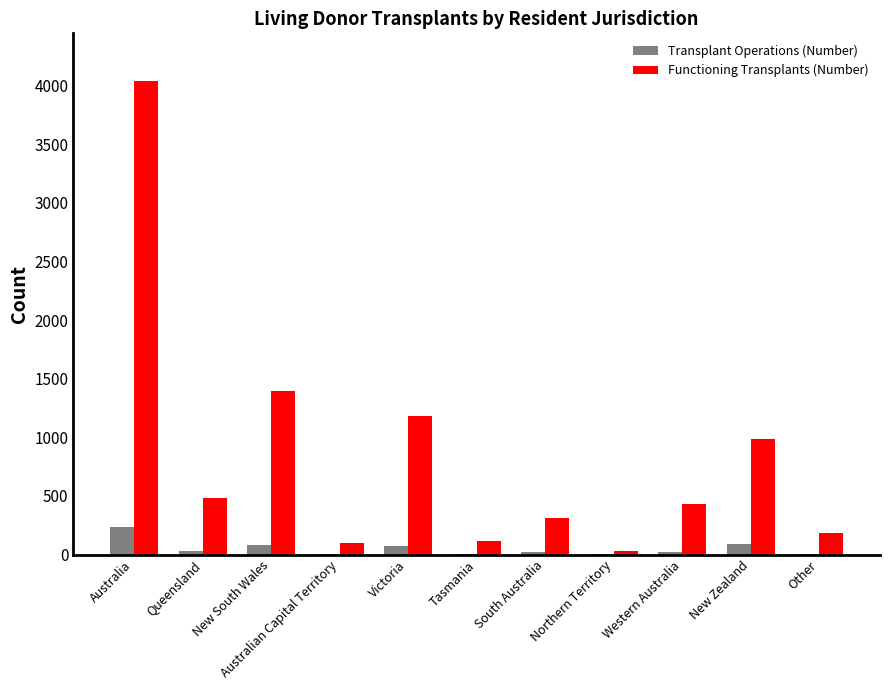

What is the sum of all Transplant Operations (Number) values?

567